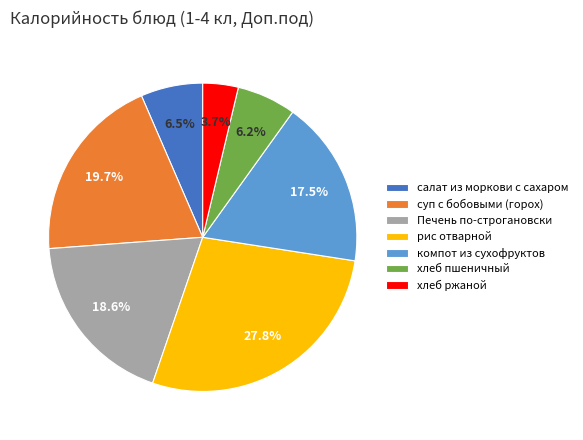

What portion of the pie excludes суп с бобовыми (горох)?

80.3%